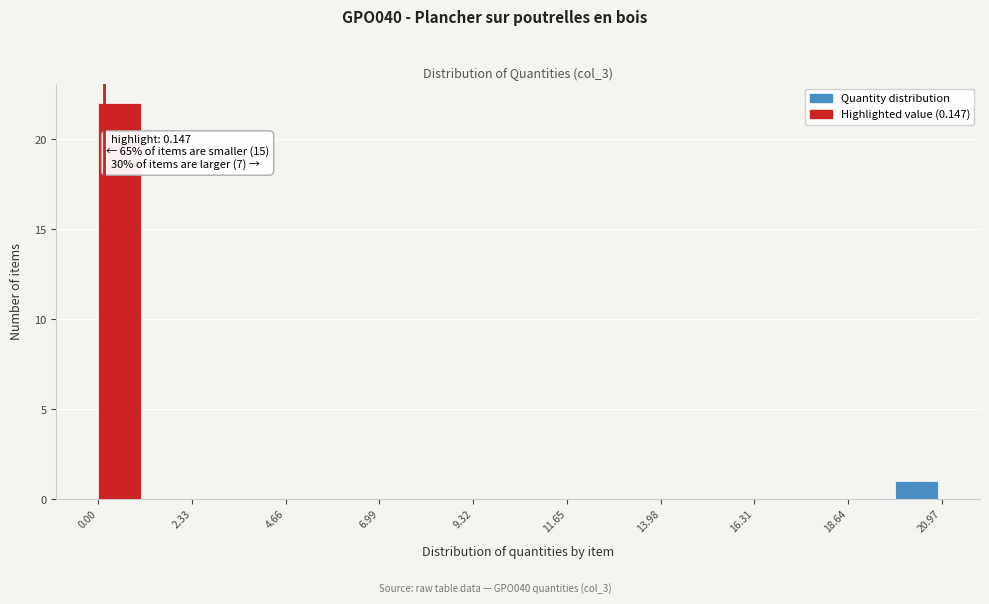

Read against the x-axis, roughly where is the centre of the tallest bar?

0.5